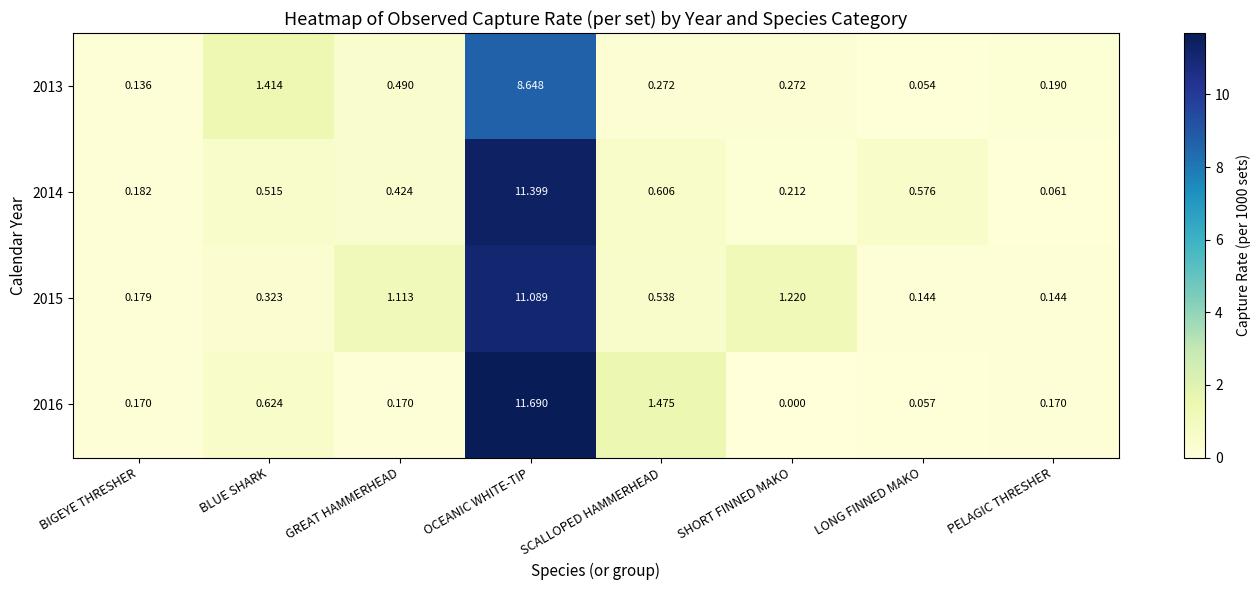

Which category has the lowest value across all series?

SHORT FINNED MAKO